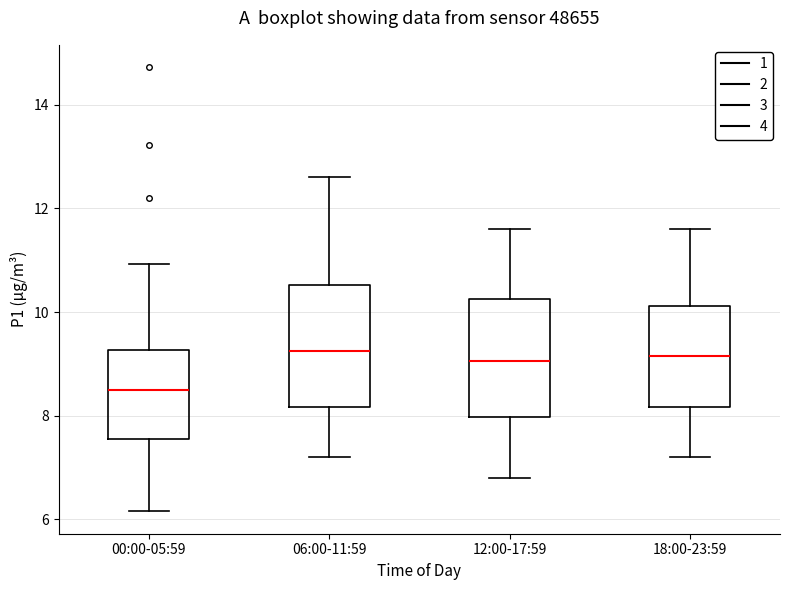

Reading left to right, transcribe this box plot: for each box, give where its median line is, the range the box spans, and where its two whiskers end, as read against the y-axis. The values are not printed on the chart, so give them approximately, as read against the axis.

00:00-05:59: median 8.6, box 7.6 to 9.2, whiskers 6.2 to 11.0
06:00-11:59: median 9.2, box 8.2 to 10.6, whiskers 7.2 to 12.6
12:00-17:59: median 9.0, box 8.0 to 10.2, whiskers 6.8 to 11.6
18:00-23:59: median 9.2, box 8.2 to 10.2, whiskers 7.2 to 11.6